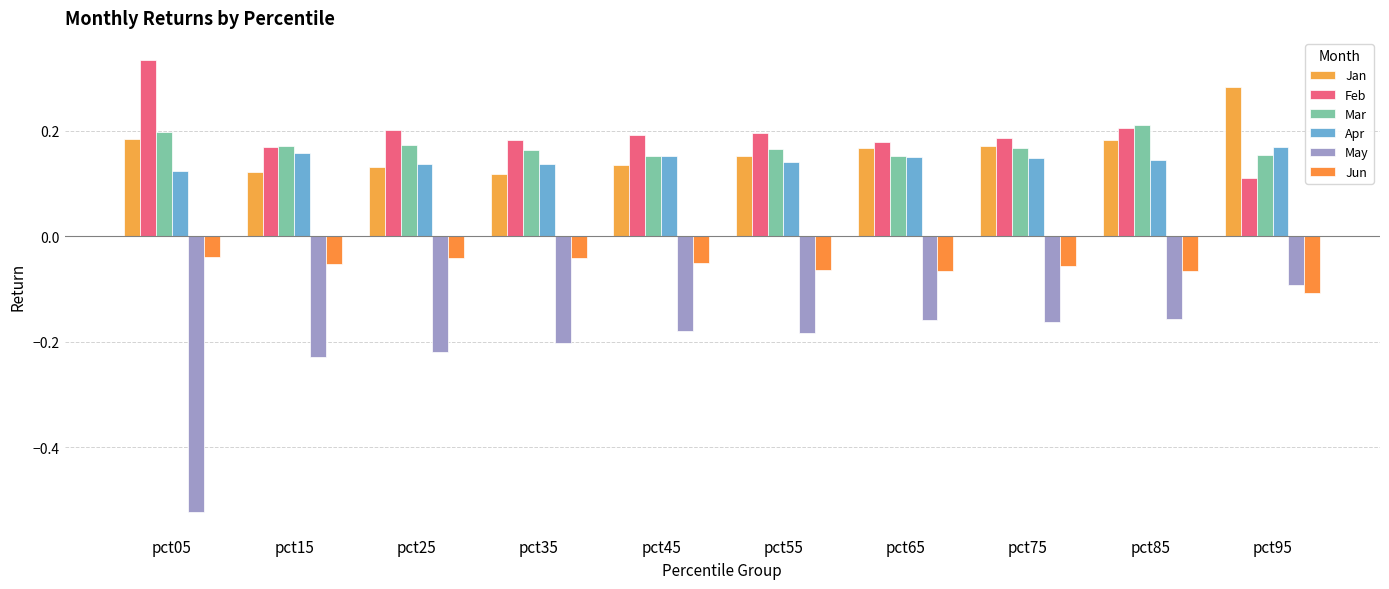

What is the difference between the maximum and minimum values in the May series?

0.4